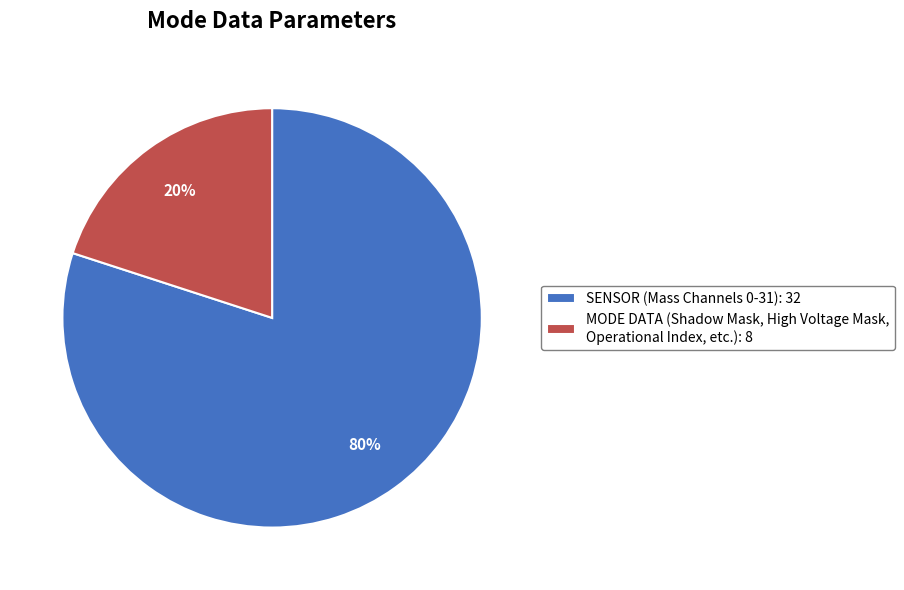

True or false: MODE DATA (Shadow Mask, High Voltage Mask, Operational Index, etc.): 8 accounts for 20% of the total.

True